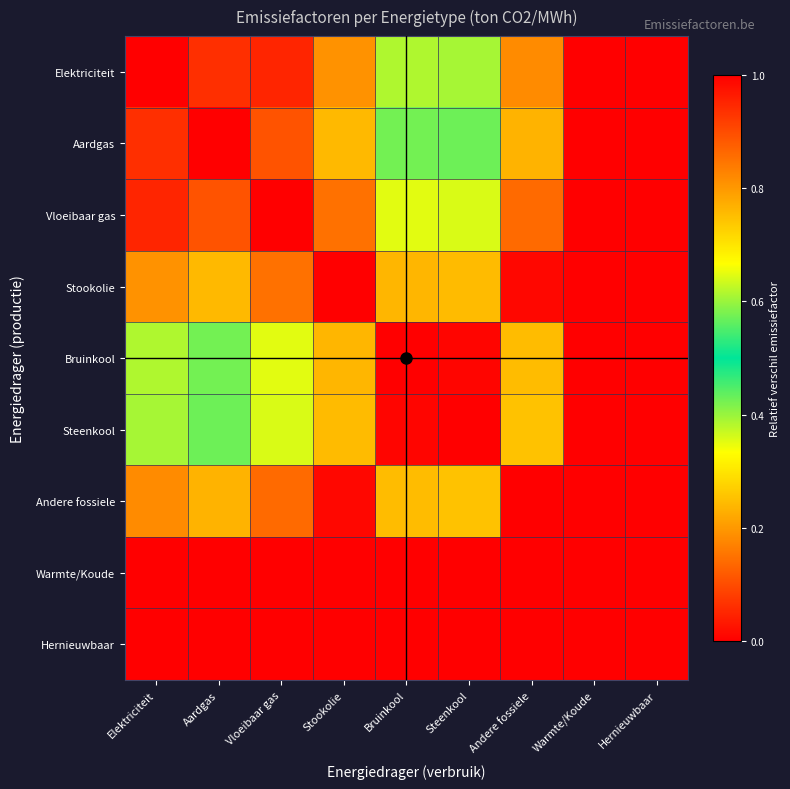

Reading right to left, list all the values displayed in this chart.

Elektriciteit: Hernieuwbaar=1.0	Warmte/Koude=1.0	Andere fossiele=0.2	Steenkool=0.4	Bruinkool=0.4	Stookolie=0.2	Vloeibaar gas=0.0	Aardgas=0.1	Elektriciteit=0.0
Aardgas: Hernieuwbaar=1.0	Warmte/Koude=1.0	Andere fossiele=0.2	Steenkool=0.4	Bruinkool=0.4	Stookolie=0.2	Vloeibaar gas=0.1	Aardgas=0.0	Elektriciteit=0.1
Vloeibaar gas: Hernieuwbaar=1.0	Warmte/Koude=1.0	Andere fossiele=0.1	Steenkool=0.4	Bruinkool=0.4	Stookolie=0.1	Vloeibaar gas=0.0	Aardgas=0.1	Elektriciteit=0.0
Stookolie: Hernieuwbaar=1.0	Warmte/Koude=1.0	Andere fossiele=0.0	Steenkool=0.2	Bruinkool=0.2	Stookolie=0.0	Vloeibaar gas=0.1	Aardgas=0.2	Elektriciteit=0.2
Bruinkool: Hernieuwbaar=1.0	Warmte/Koude=1.0	Andere fossiele=0.2	Steenkool=0.0	Bruinkool=0.0	Stookolie=0.2	Vloeibaar gas=0.4	Aardgas=0.4	Elektriciteit=0.4
Steenkool: Hernieuwbaar=1.0	Warmte/Koude=1.0	Andere fossiele=0.3	Steenkool=0.0	Bruinkool=0.0	Stookolie=0.2	Vloeibaar gas=0.4	Aardgas=0.4	Elektriciteit=0.4
Andere fossiele: Hernieuwbaar=1.0	Warmte/Koude=1.0	Andere fossiele=0.0	Steenkool=0.3	Bruinkool=0.2	Stookolie=0.0	Vloeibaar gas=0.1	Aardgas=0.2	Elektriciteit=0.2
Warmte/Koude: Hernieuwbaar=0.0	Warmte/Koude=0.0	Andere fossiele=1.0	Steenkool=1.0	Bruinkool=1.0	Stookolie=1.0	Vloeibaar gas=1.0	Aardgas=1.0	Elektriciteit=1.0
Hernieuwbaar: Hernieuwbaar=0.0	Warmte/Koude=0.0	Andere fossiele=1.0	Steenkool=1.0	Bruinkool=1.0	Stookolie=1.0	Vloeibaar gas=1.0	Aardgas=1.0	Elektriciteit=1.0